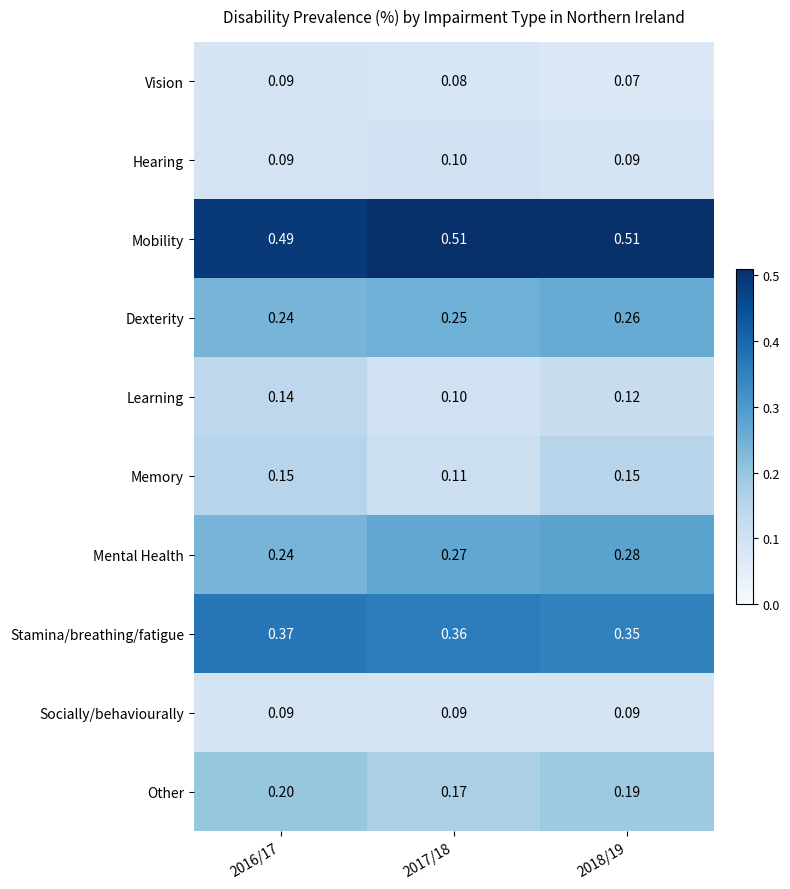

Between 2017/18 and 2018/19, which series saw the biggest shift?

Memory